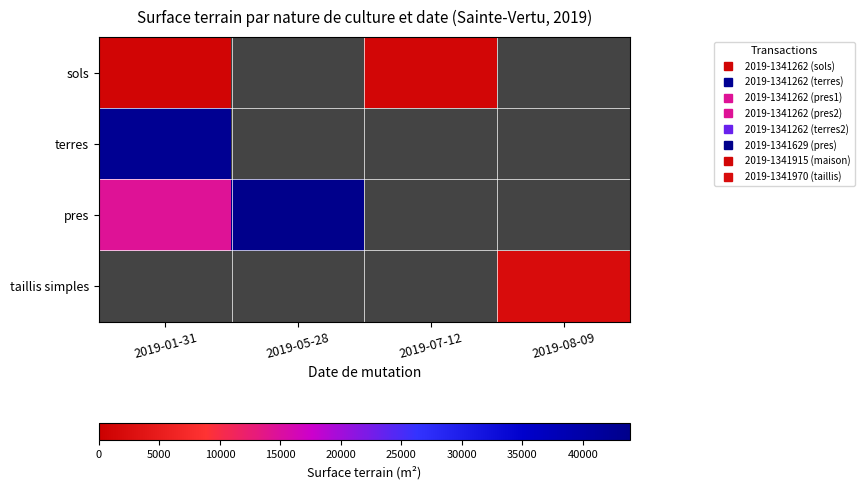

Is it true that pres equals 68765.9 at 2019-05-28?

False